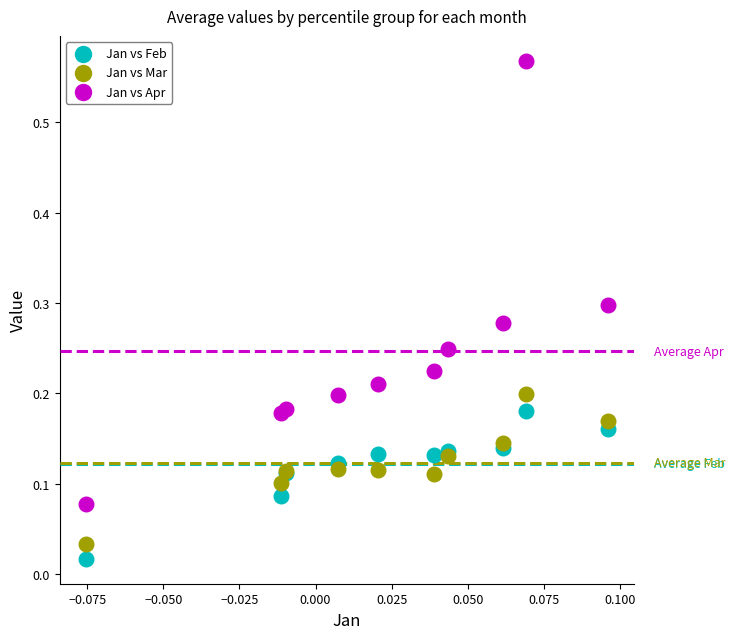

What are all the series names shown in the legend?

Jan vs Feb, Jan vs Mar, Jan vs Apr